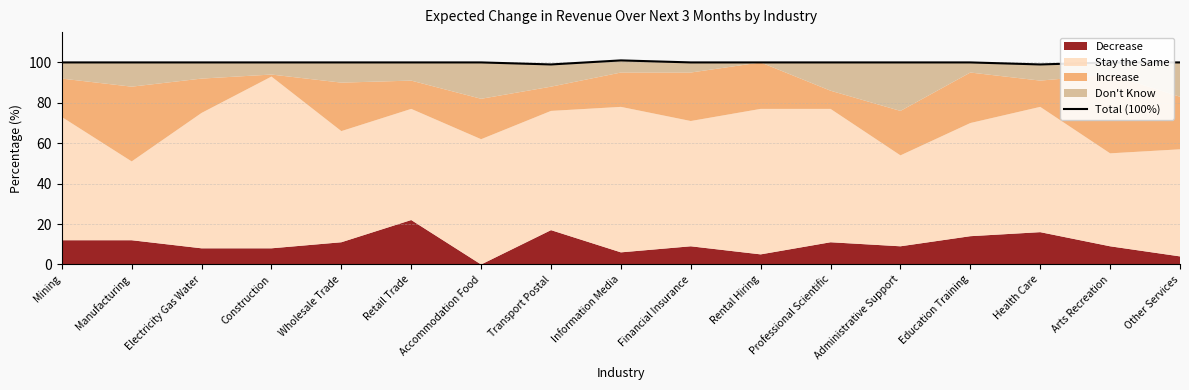

At which label is the value closest to 100?

Mining